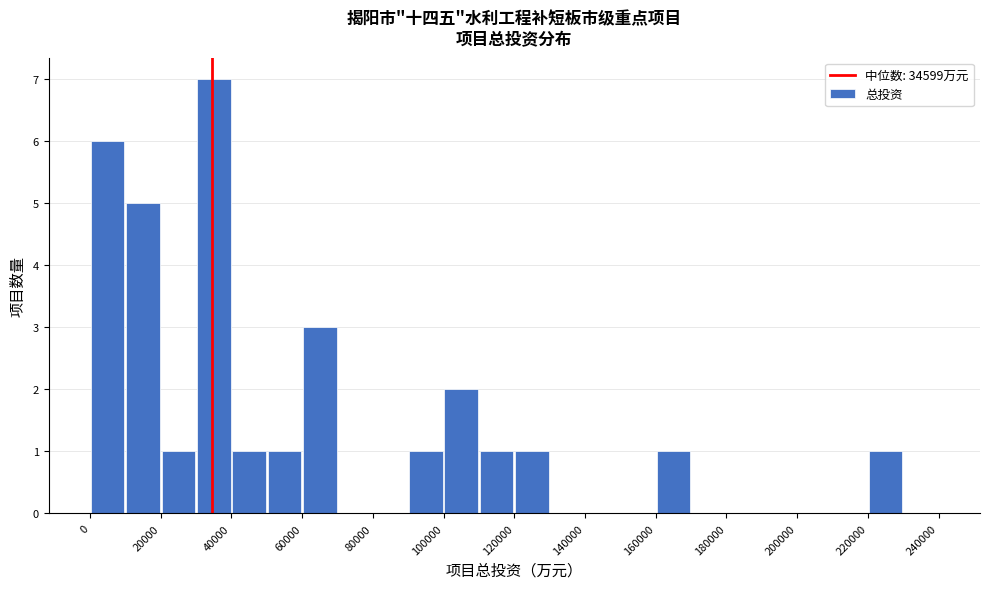

How tall is the bar that spans 220000 to 230000 on the x-axis? The values are not printed on the chart, so give them approximately, as read against the axis.

1